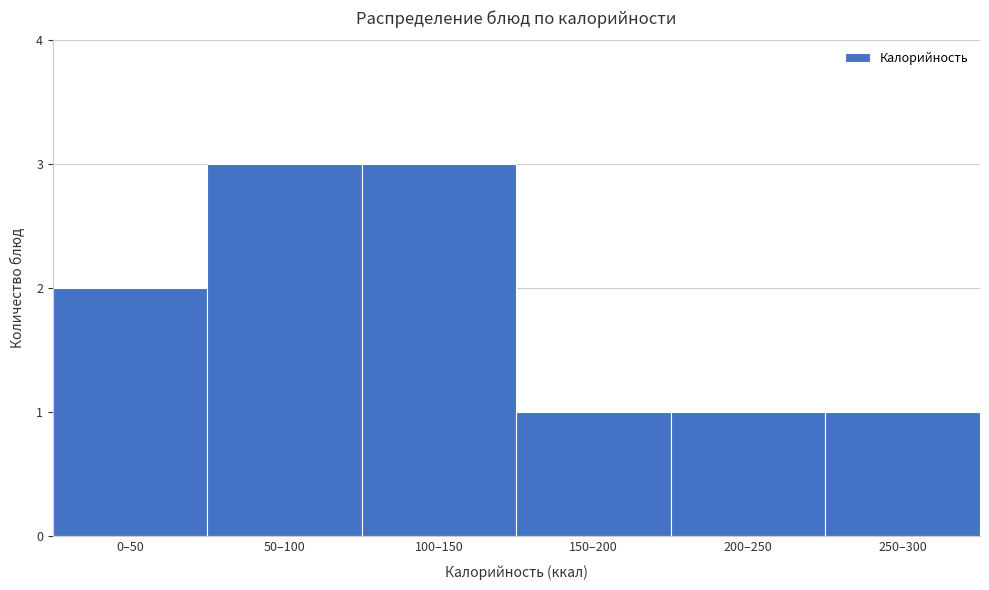

Reading left to right, what are all the values shown in this chart?

0–50=2	50–100=3	100–150=3	150–200=1	200–250=1	250–300=1